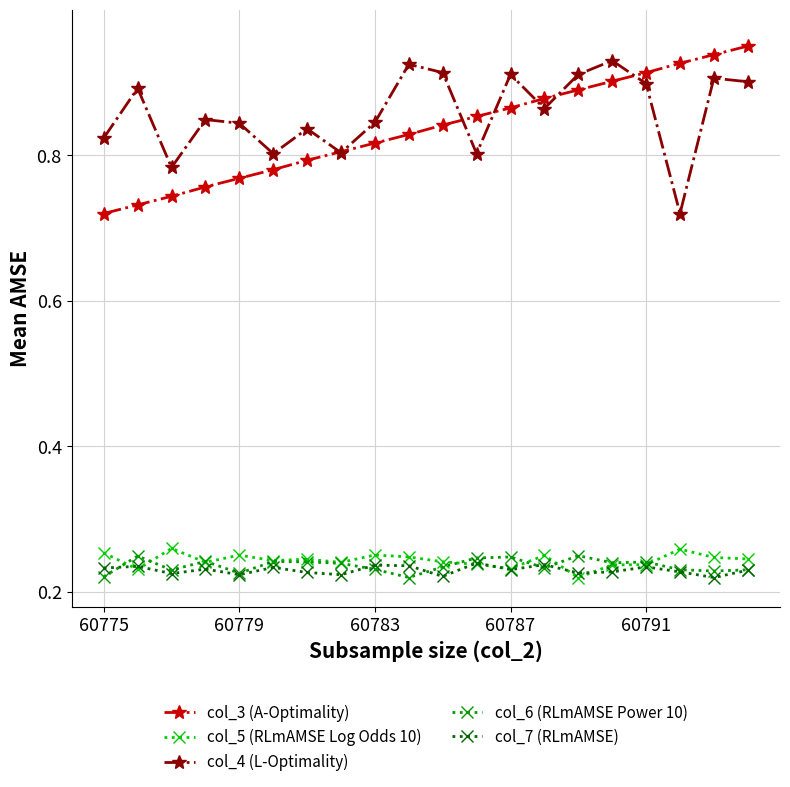

How many data points does each series have?

20